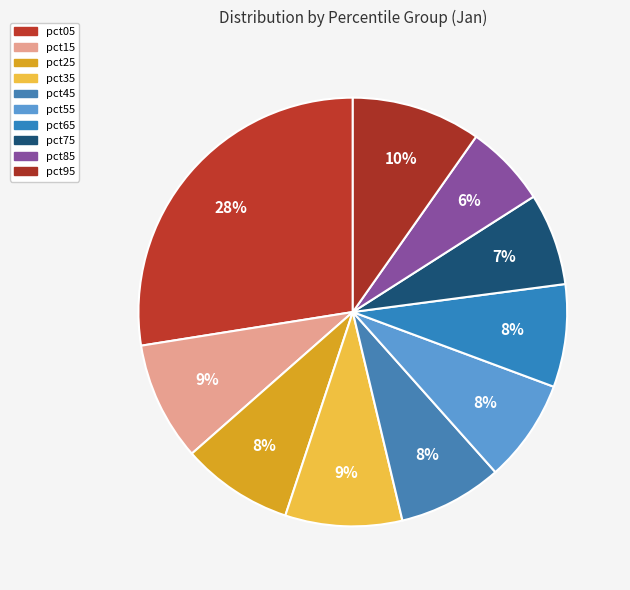

Does pct55 represent more than half of the total?

No